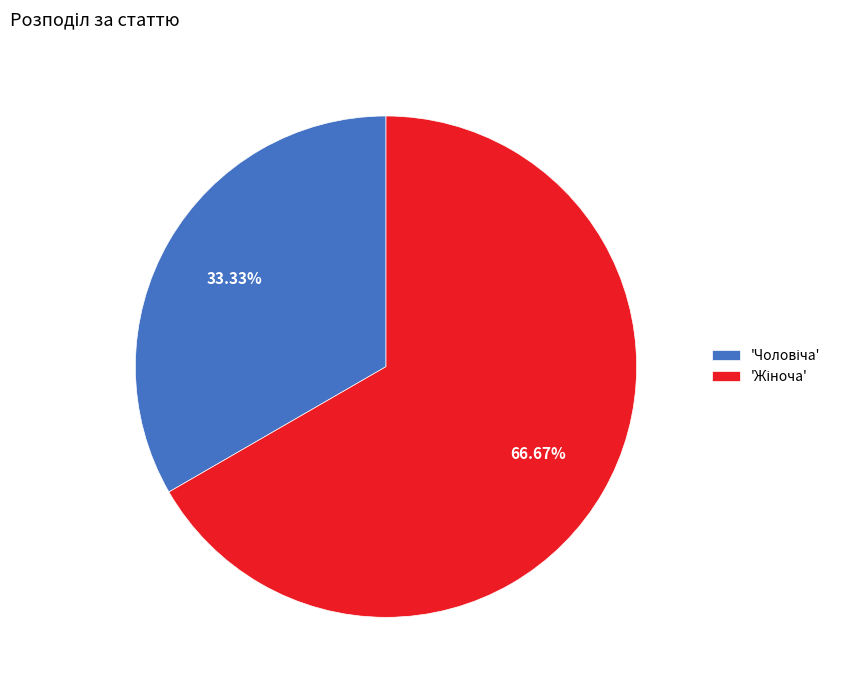

Does any single category account for the majority?

Yes